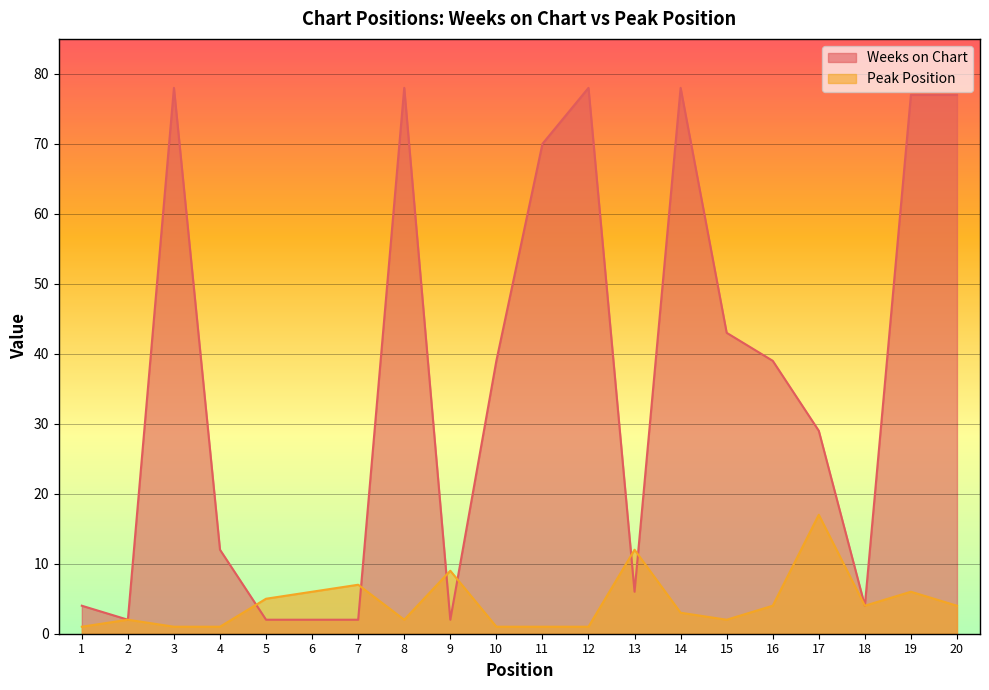

What are all the series names shown in the legend?

Weeks on Chart, Peak Position